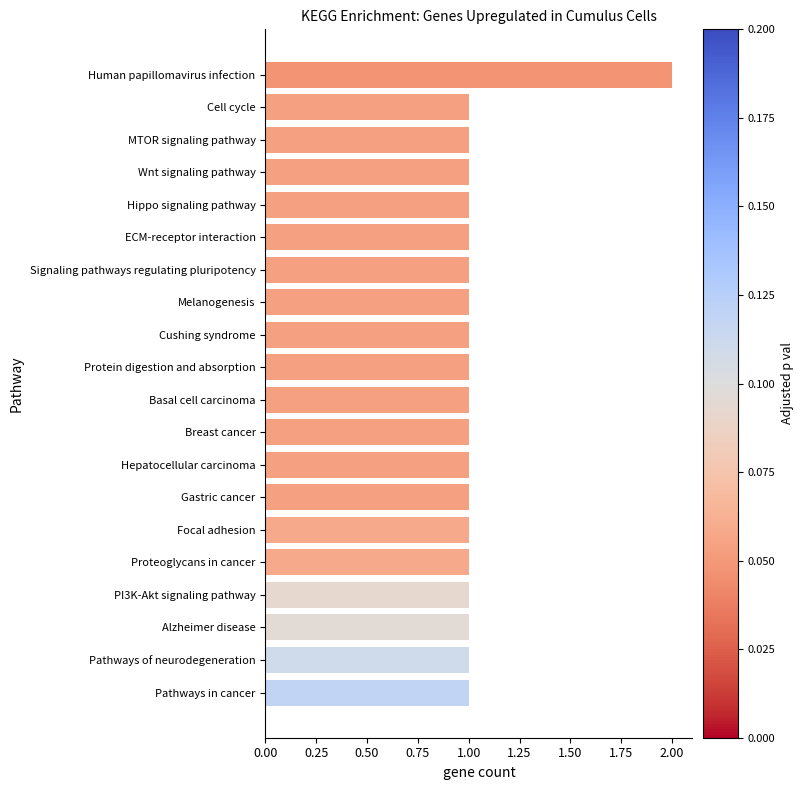

Reading bottom to top, extract all data points from this chart.

1	1	1	1	1	1	1	1	1	1	1	1	1	1	1	1	1	1	1	2